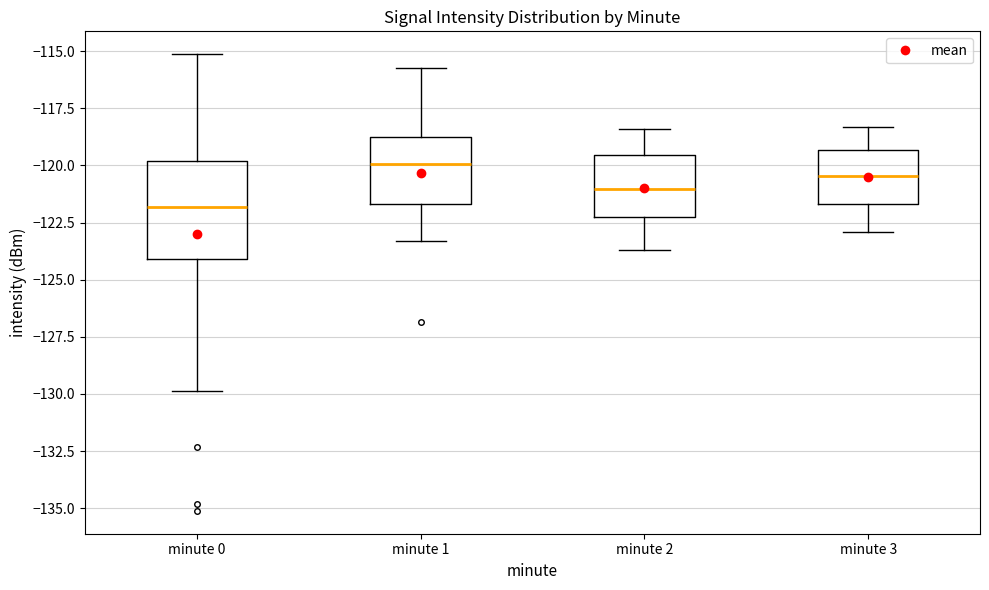

Which box has the highest median line?

minute 1